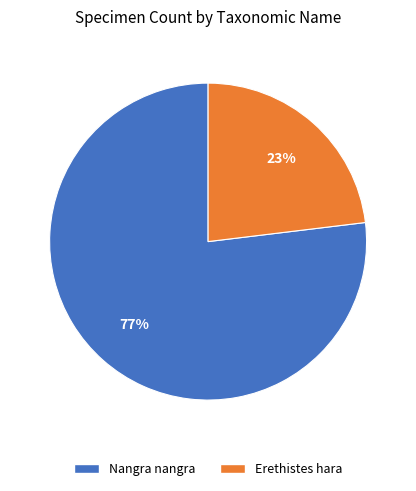

What is the smallest slice in the pie chart?

Erethistes hara